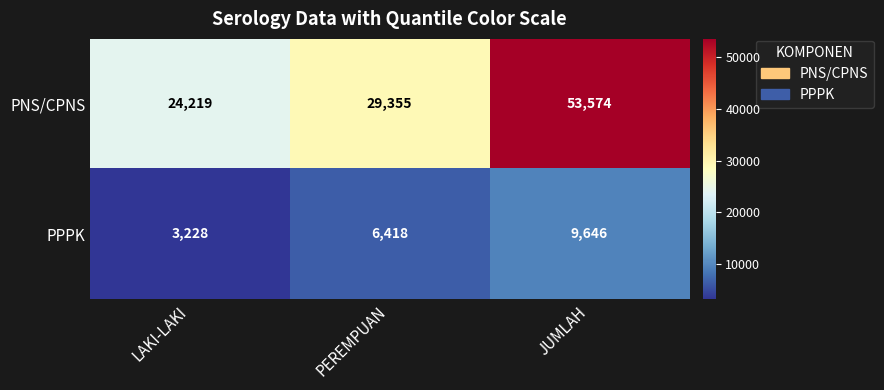

At how many categories does at least one series exceed 4035?

3